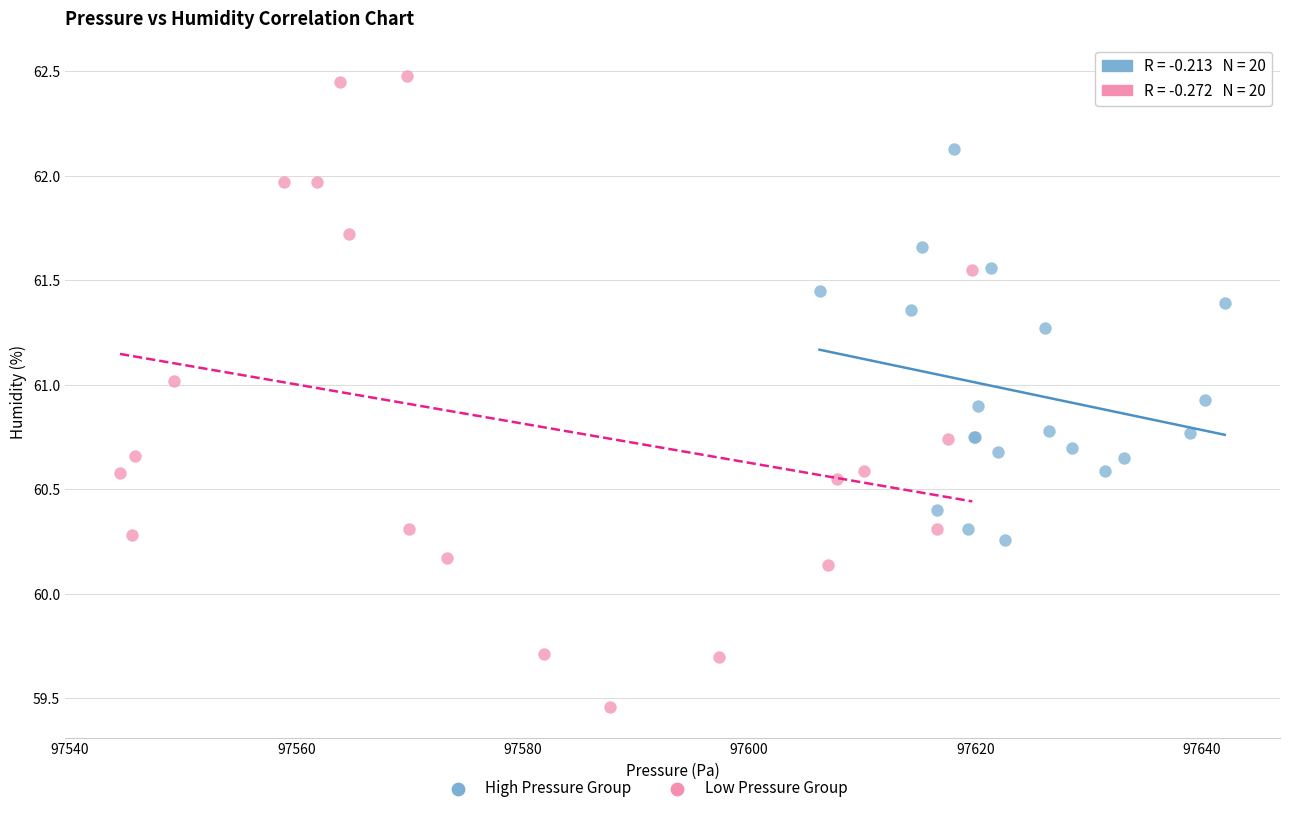

Which series has the widest spread of Y values?

Low Pressure Group